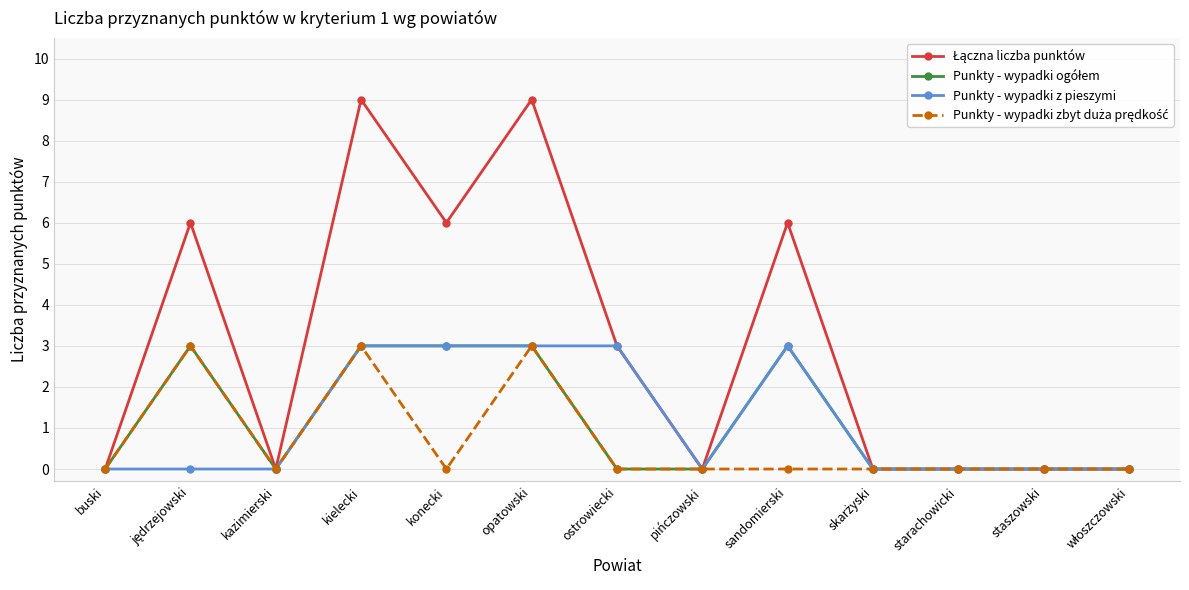

True or false: Punkty - wypadki z pieszymi has a value of 3 at ostrowiecki.

True